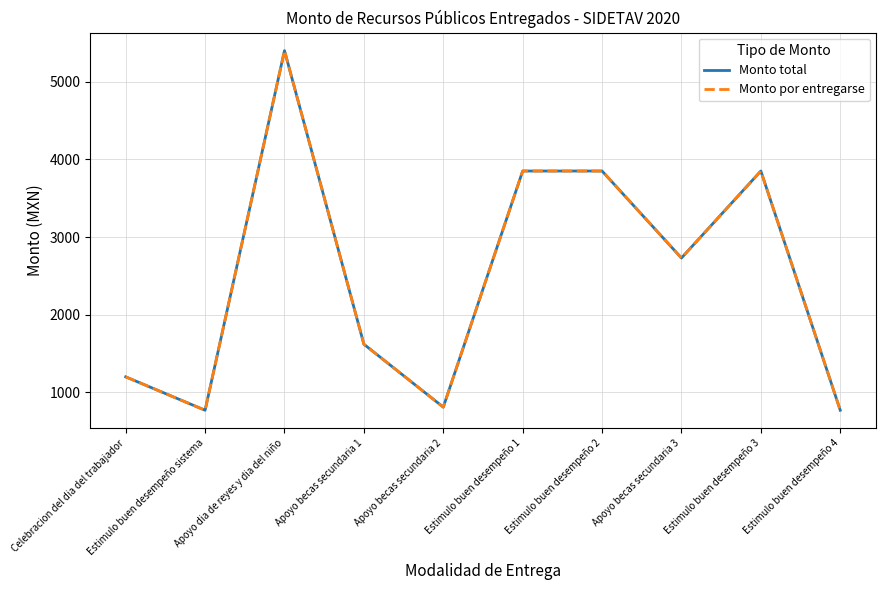

What is the highest value of the Monto total series?

5400